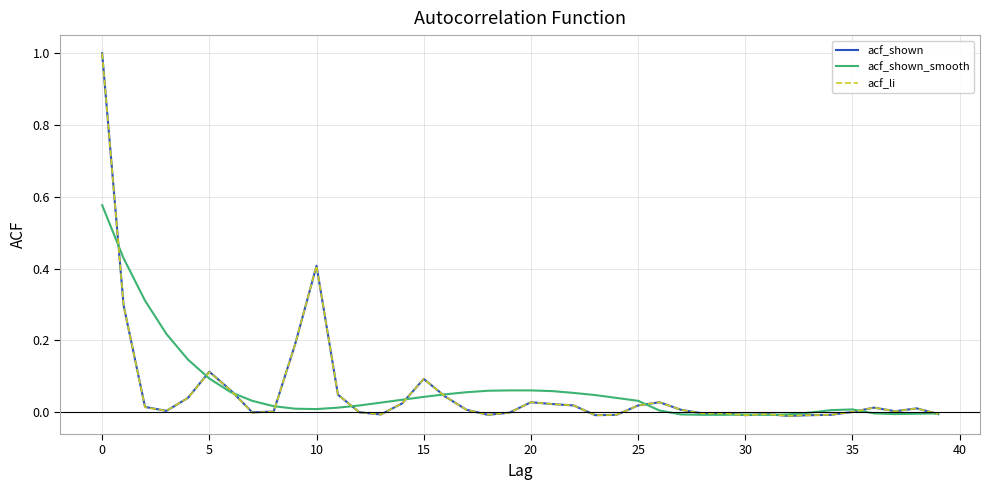

What is the maximum value for acf_shown?

1.0